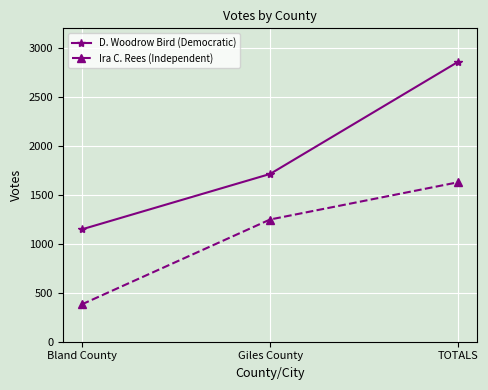

What value does the D. Woodrow Bird (Democratic) series have at Giles County, to the nearest 100?

1700